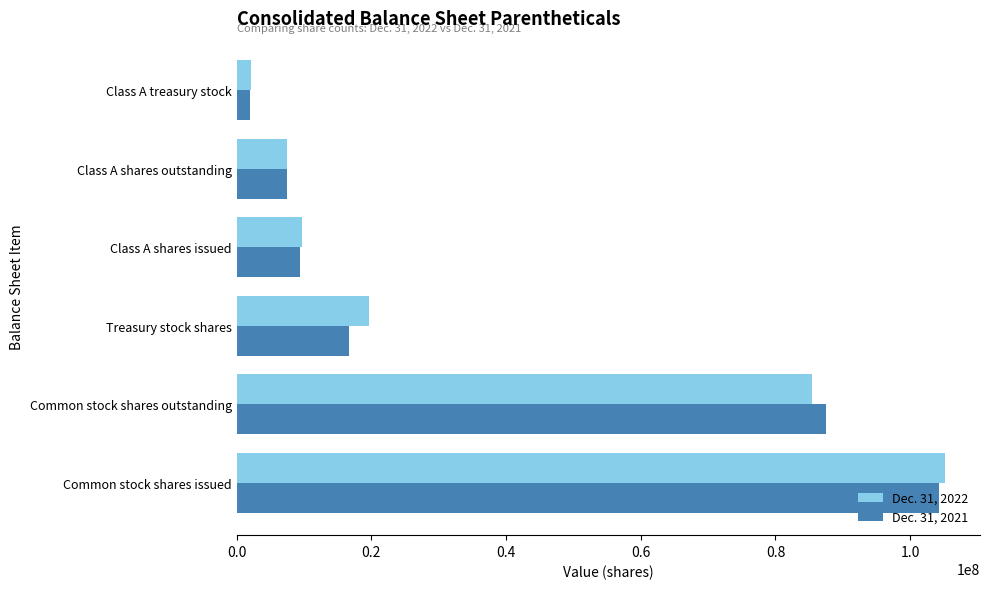

At which label is Dec. 31, 2022 closest to 53617390?

Common stock shares outstanding